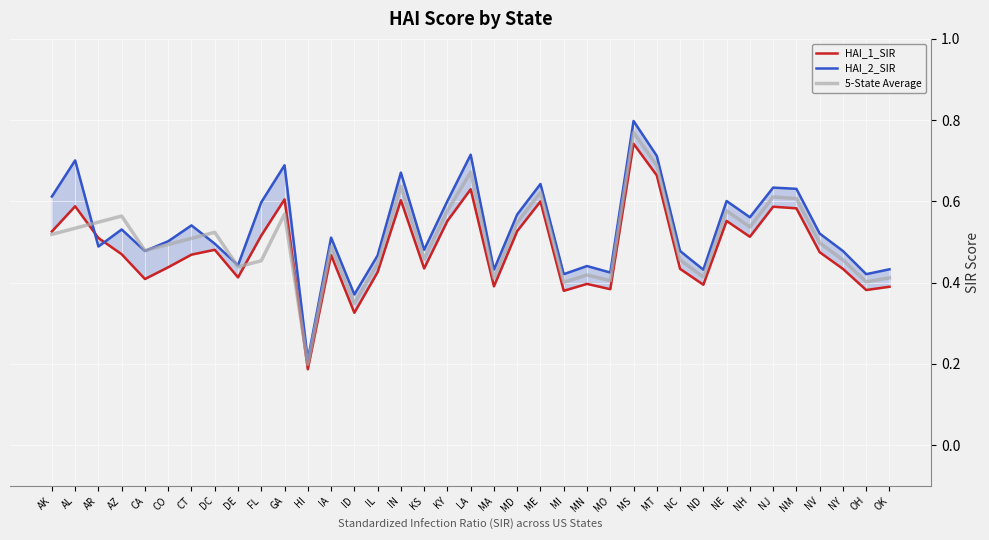

List the series in order of their overall mean, highest first.

HAI_2_SIR, 5-State Average, HAI_1_SIR